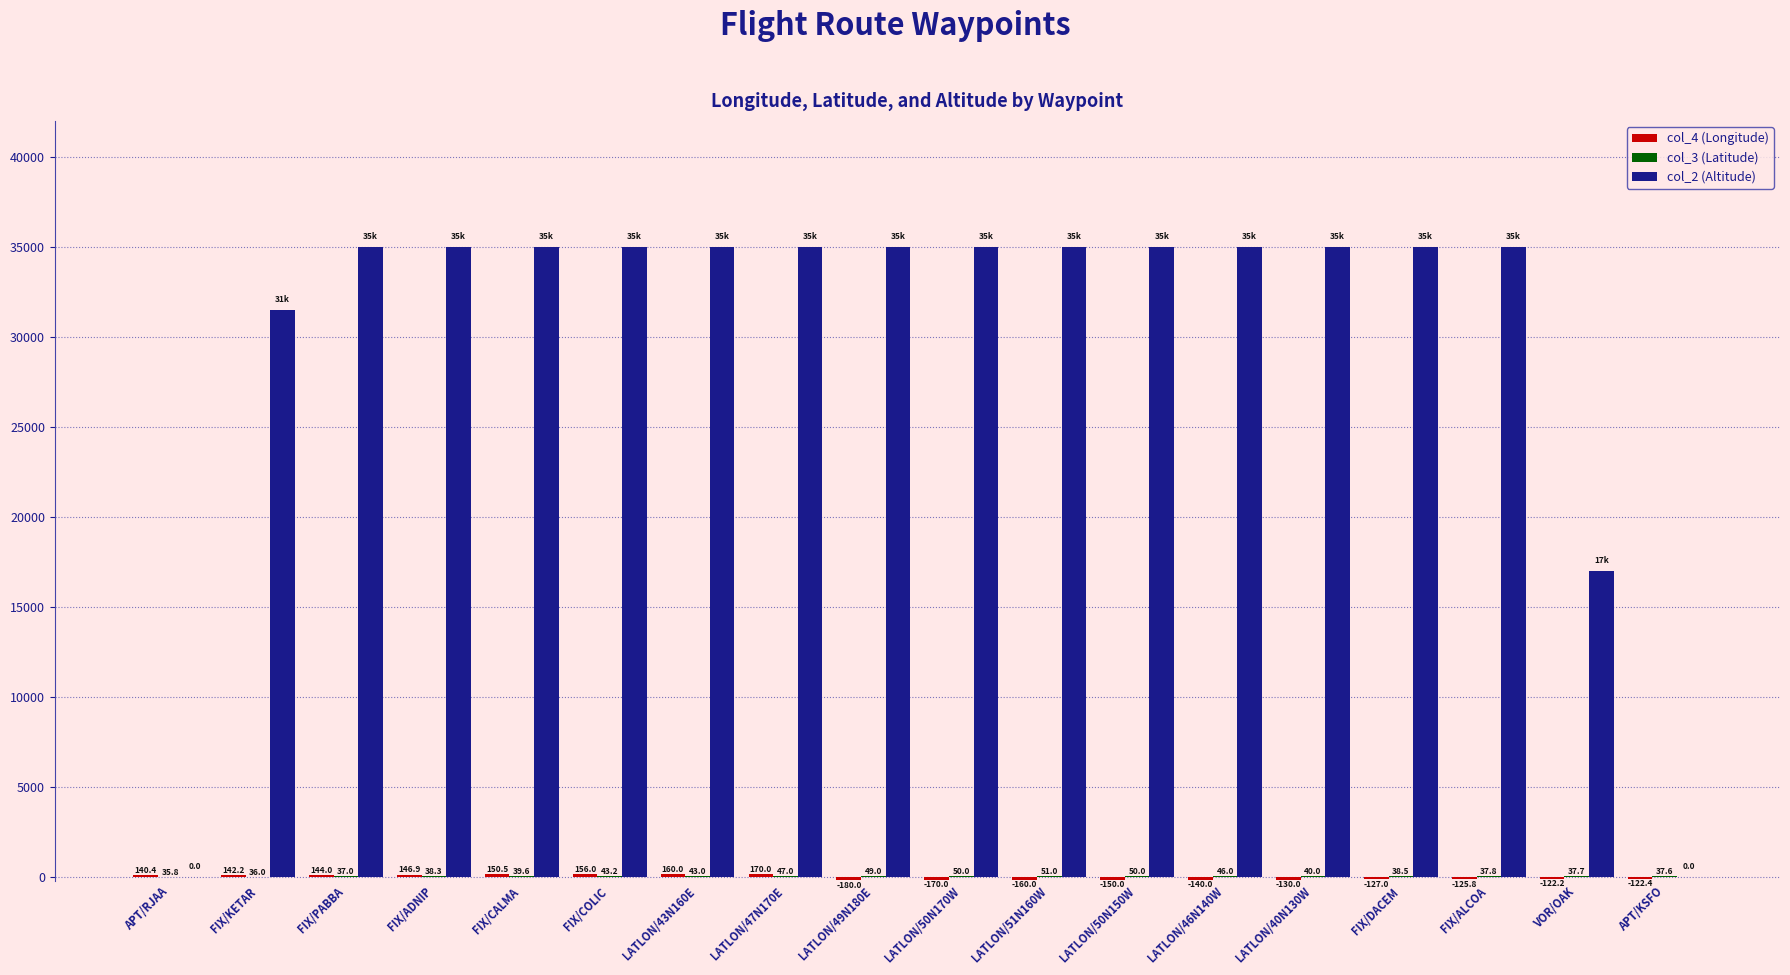

What is the sum of the col_2 (Altitude) values at APT/RJAA and FIX/CALMA?

35000.0